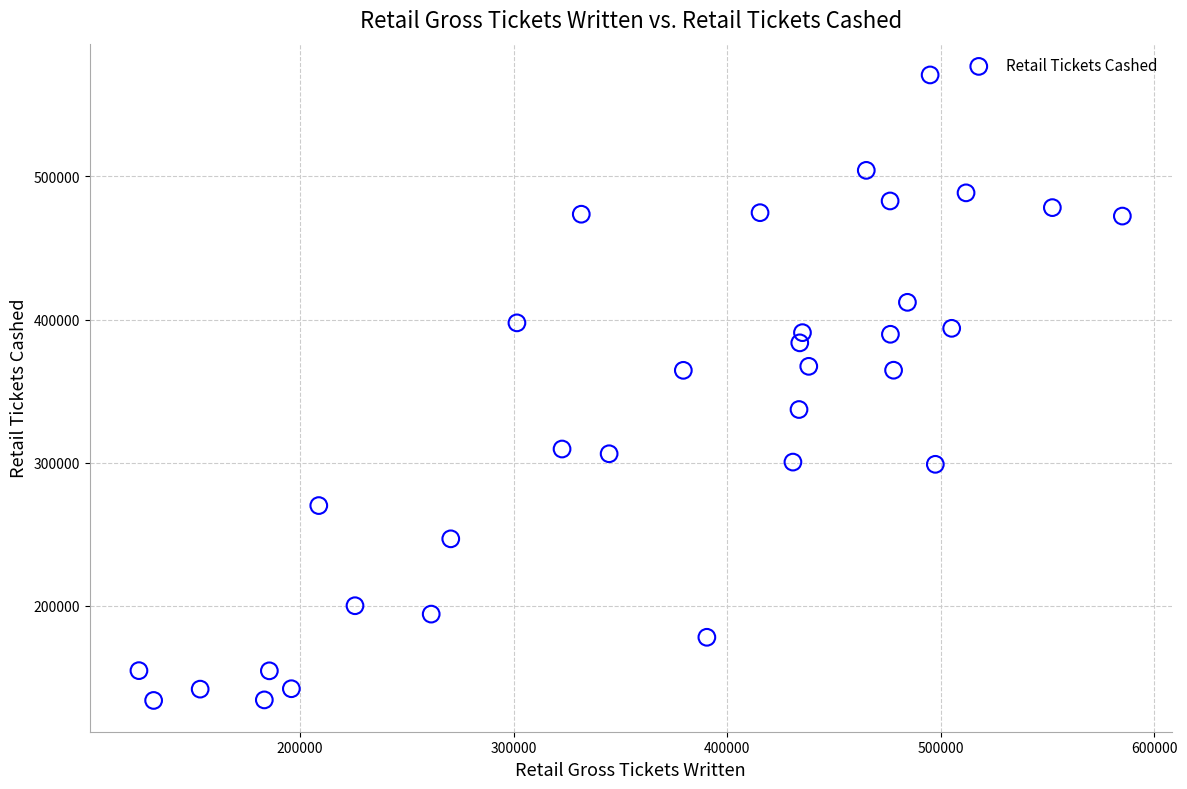

What is the range of X values (max minus min)?

460411.5